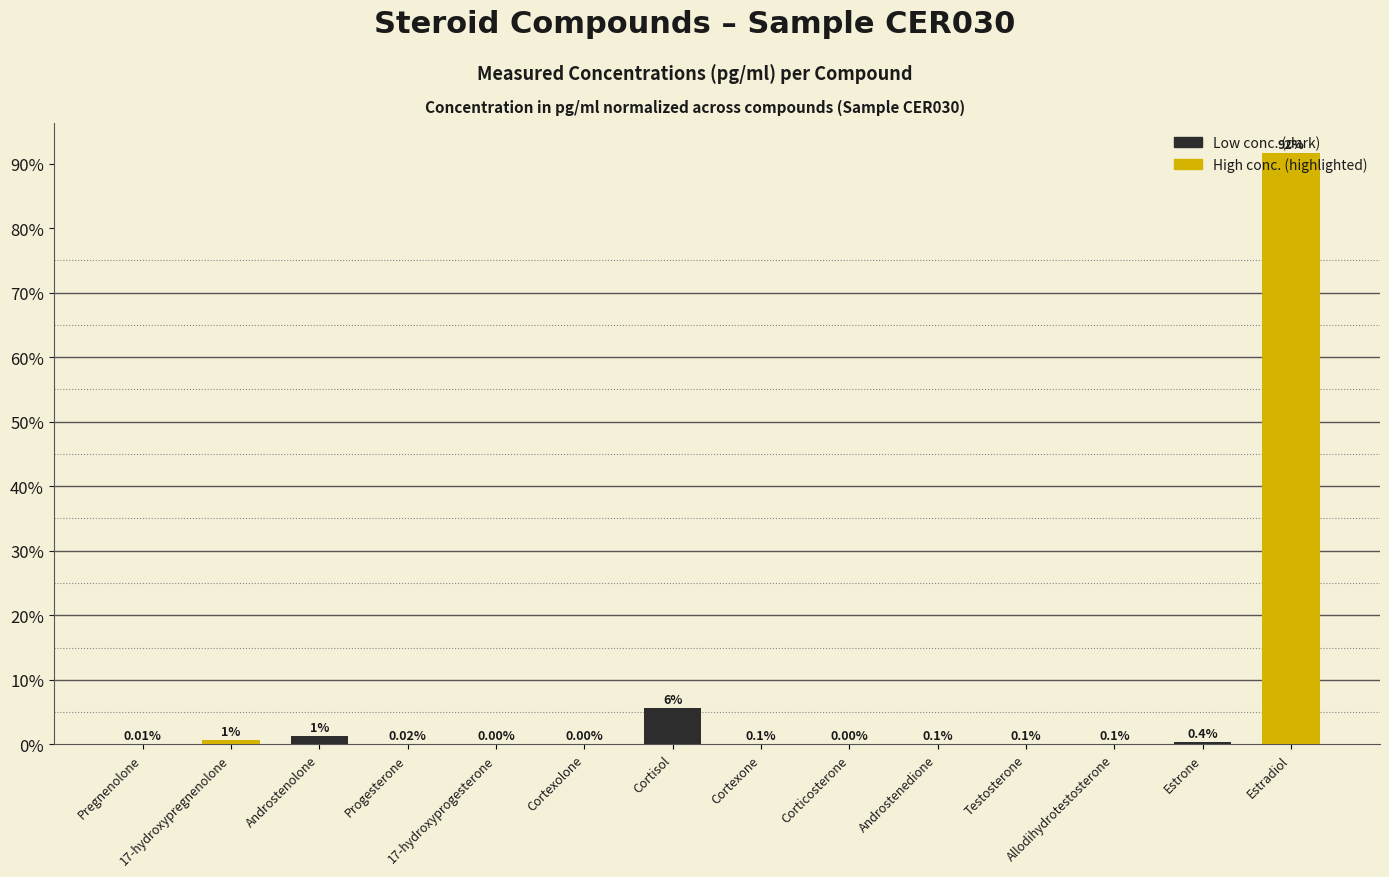

What is the label of the 12th bar from the left?

Allodihydrotestosterone